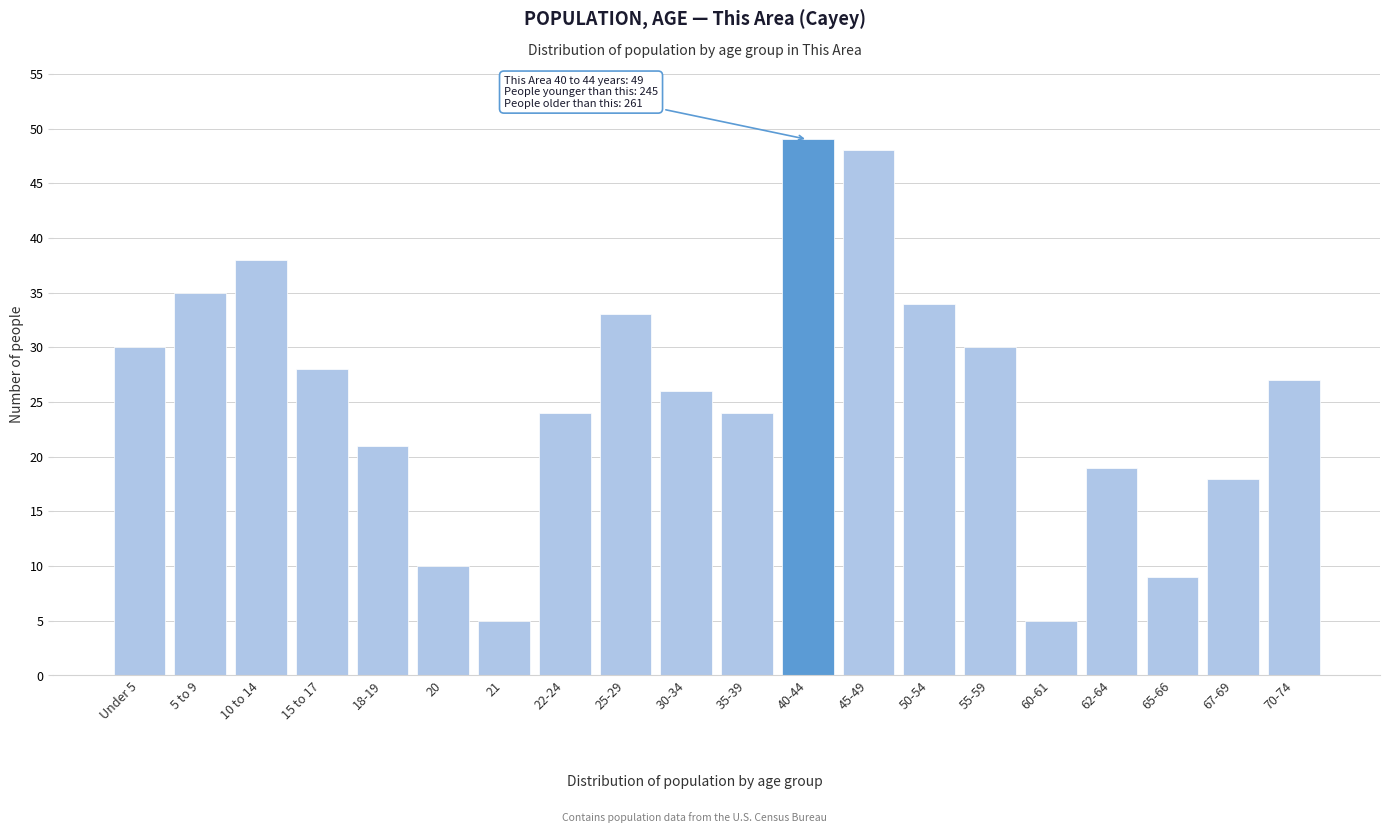

Reading left to right, what are all the values shown in this chart?

Under 5=30	5 to 9=35	10 to 14=38	15 to 17=28	18-19=21	20=10	21=5	22-24=24	25-29=33	30-34=26	35-39=24	40-44=49	45-49=48	50-54=34	55-59=30	60-61=5	62-64=19	65-66=9	67-69=18	70-74=27